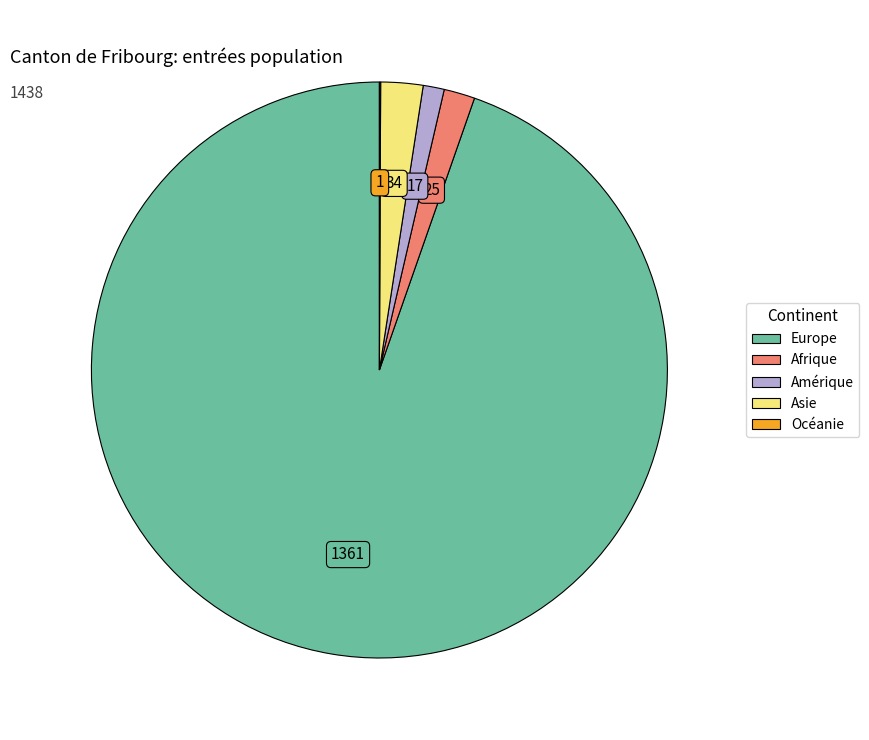

Approximately how many times larger is the value at Asie compared to Amérique?

2.0